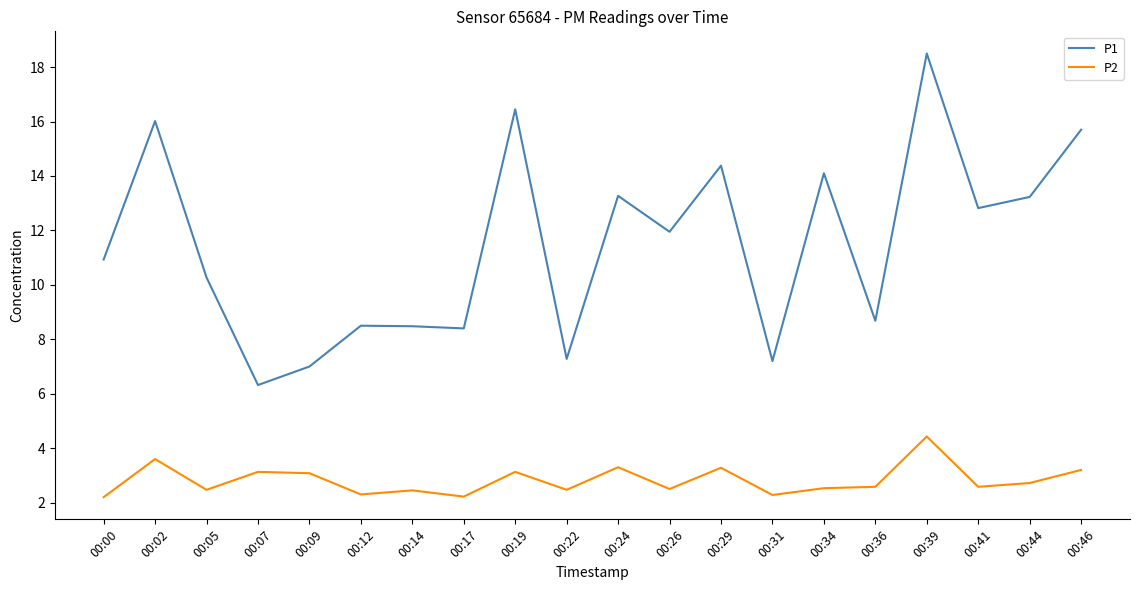

Is the value of P2 at 00:26 greater than the value of P1 at 00:24?

No